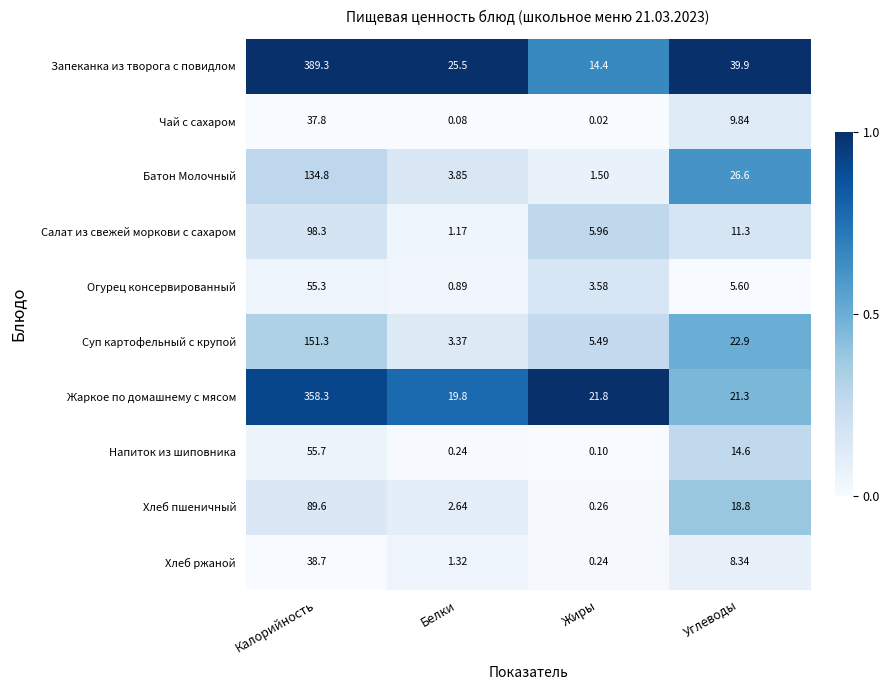

Which series has the widest spread of values?

Запеканка из творога с повидлом